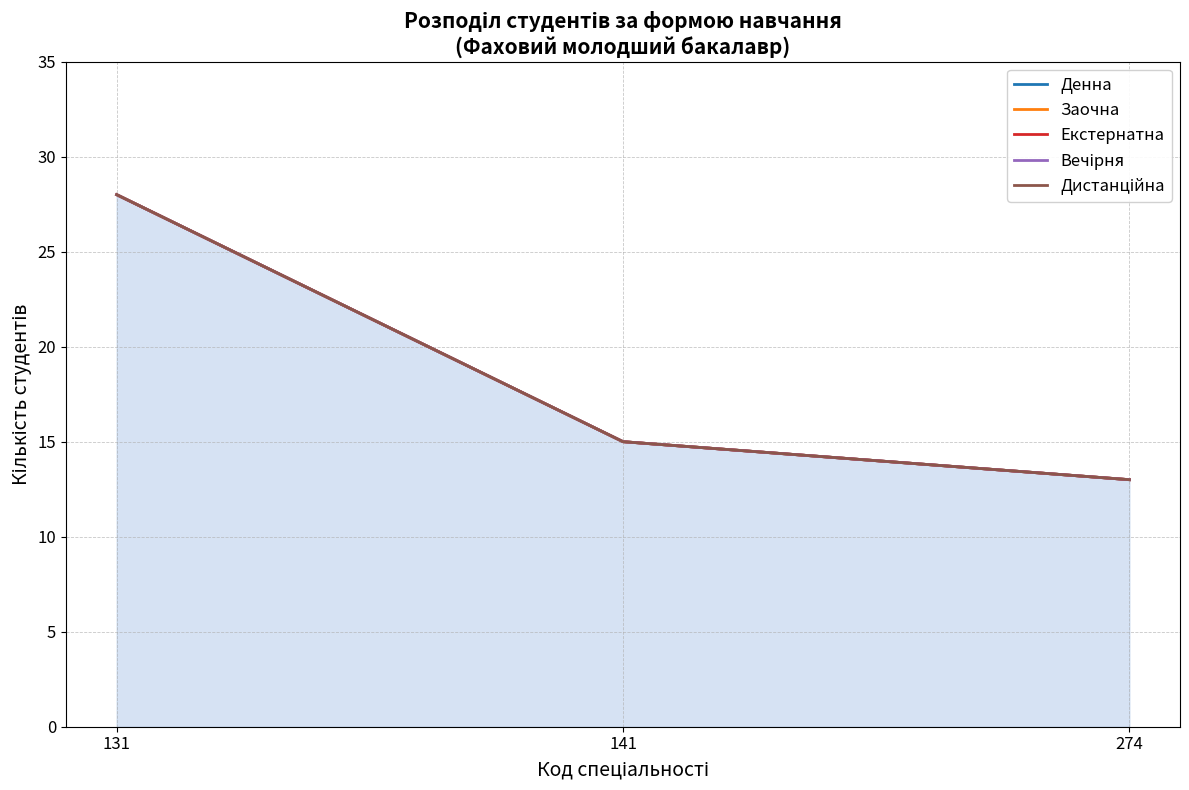

Which category has the highest value in the Екстернатна series?

131